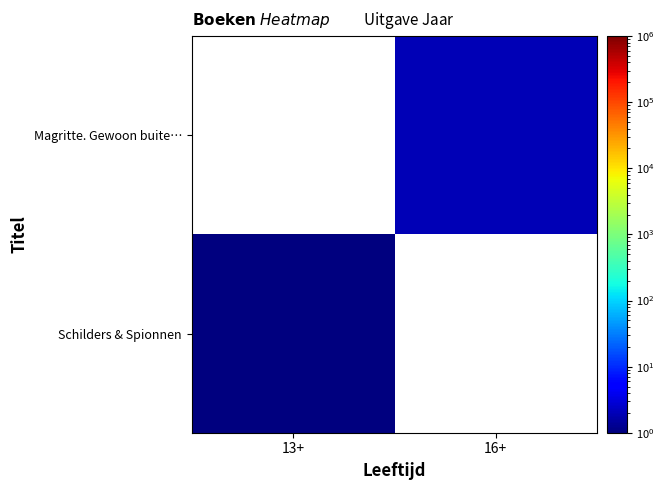

Rank the categories by Magritte. Gewoon buite… value from highest to lowest.

13+, 16+